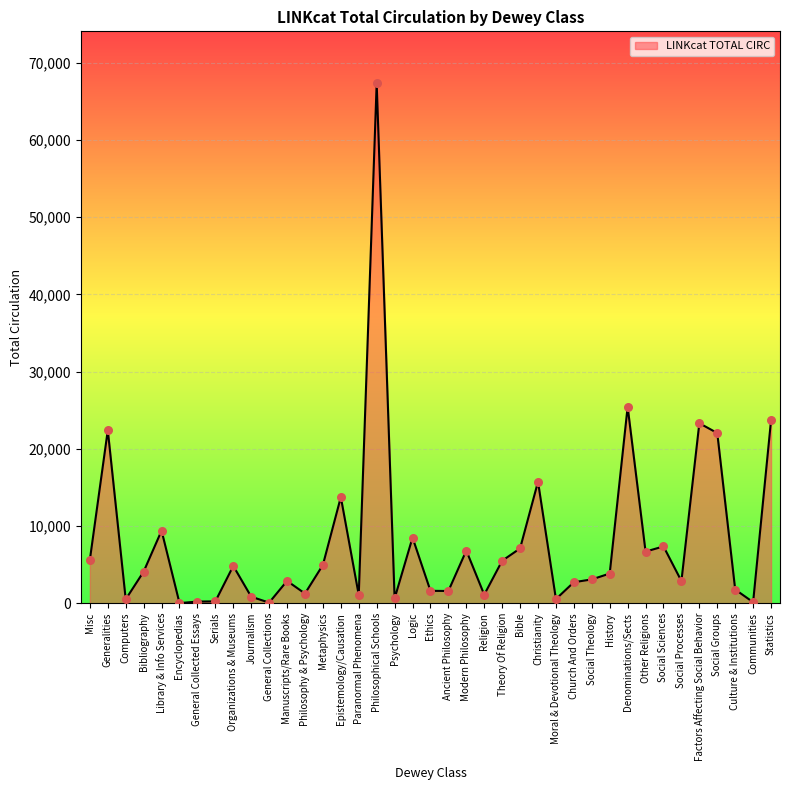

Approximately how many times larger is the value at Social Theology compared to Psychology?

5.0